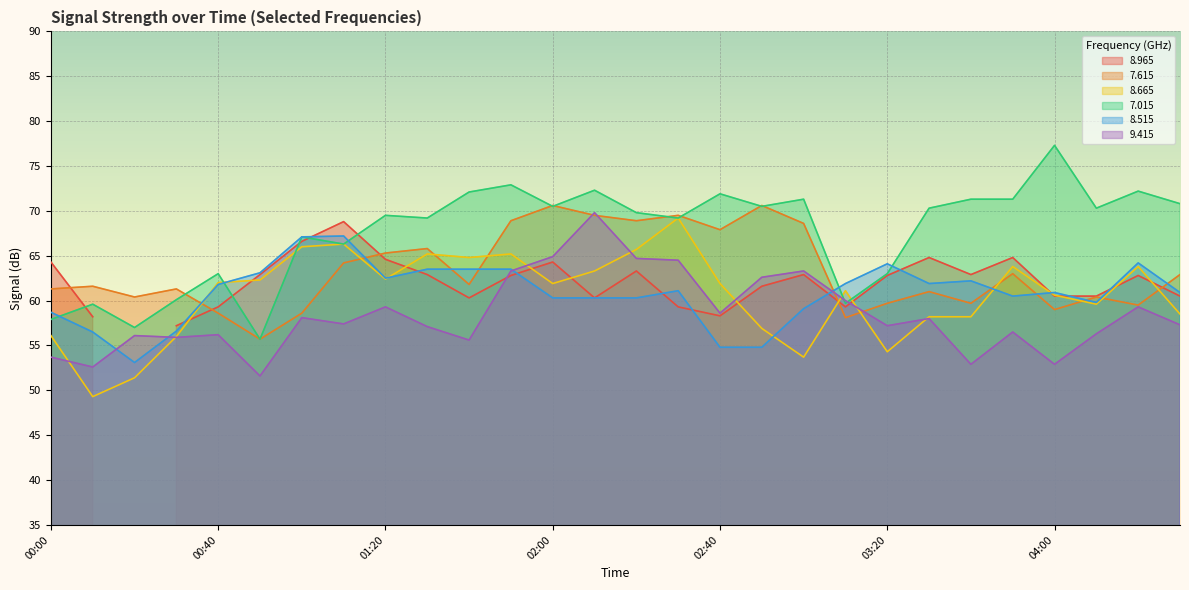

Where is 9.415 nearest to the value 60?

03:10